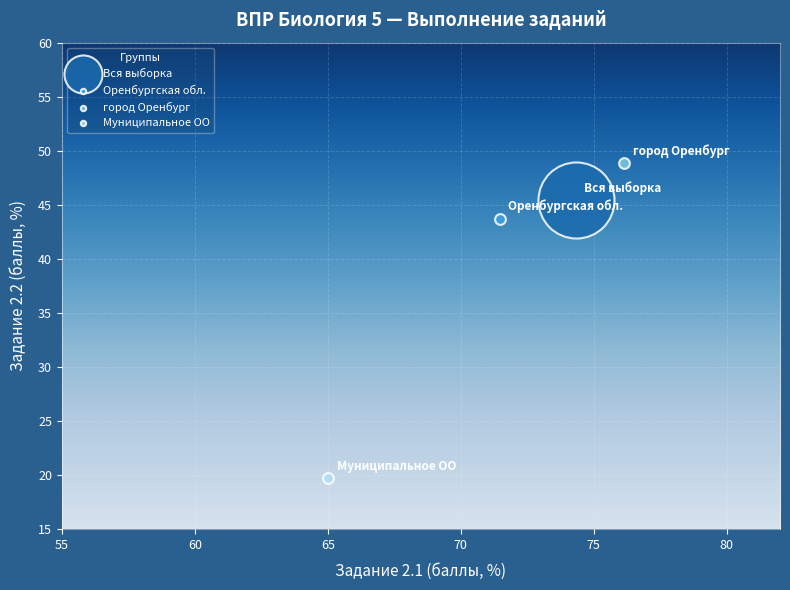

Which series contains the highest Y value?

город Оренбург